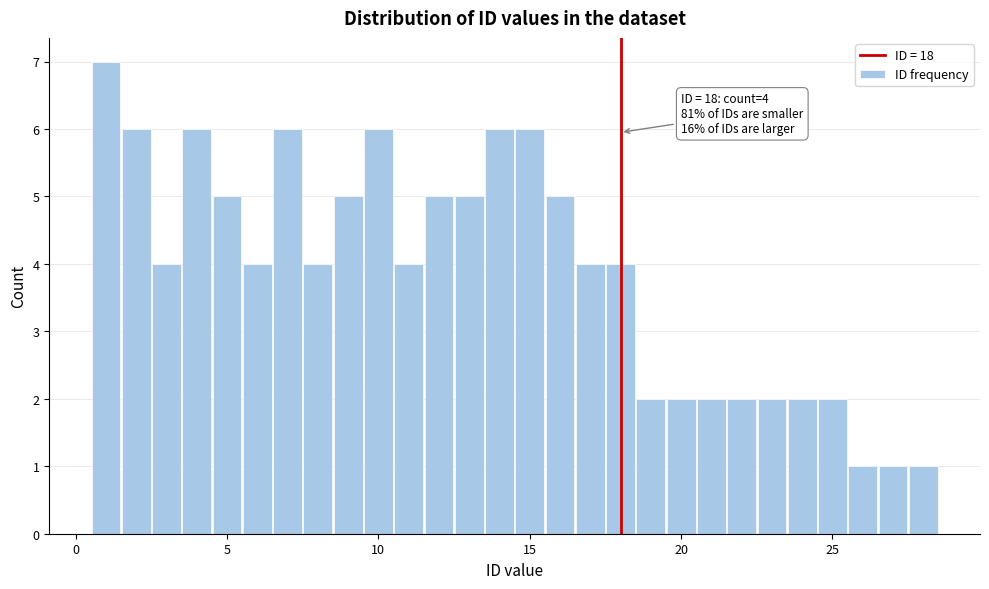

Around what value on the x-axis is the tallest bar? Give the approximate position of its centre, as read against the axis.

1.0